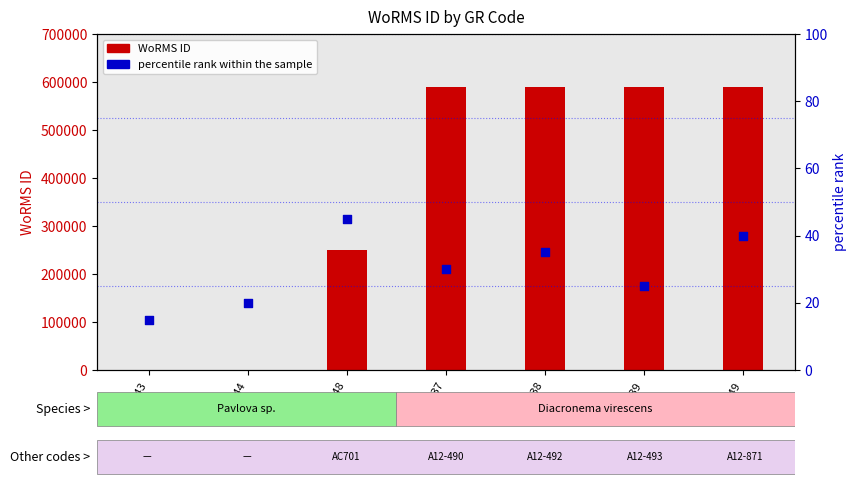

What is the change in value from K-1843 to RCC4038?

+20